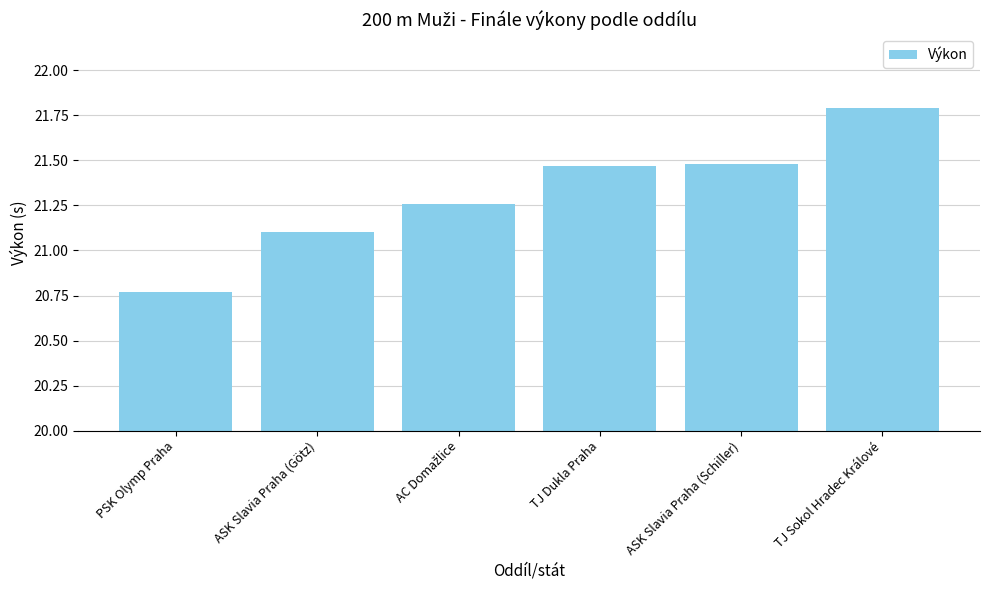

What is the label of the 3rd bar from the right?

TJ Dukla Praha